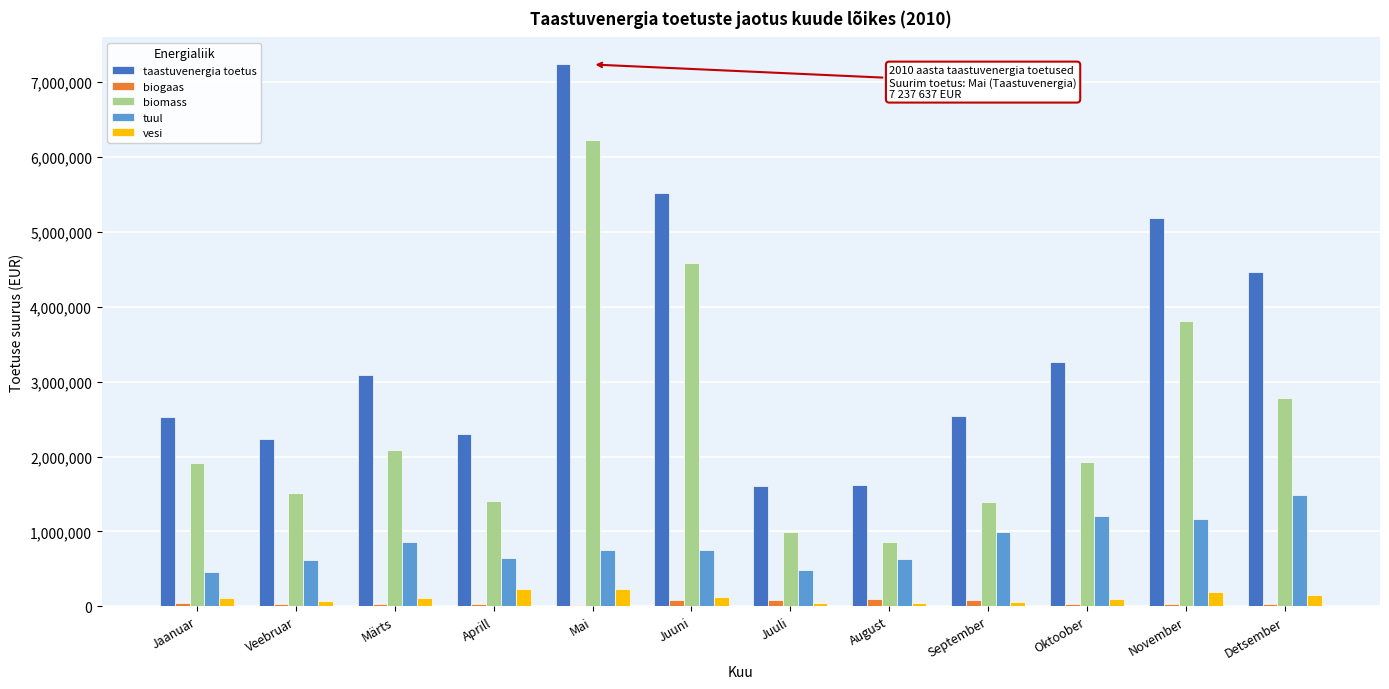

Where is biomass nearest to the value 3544452?

November